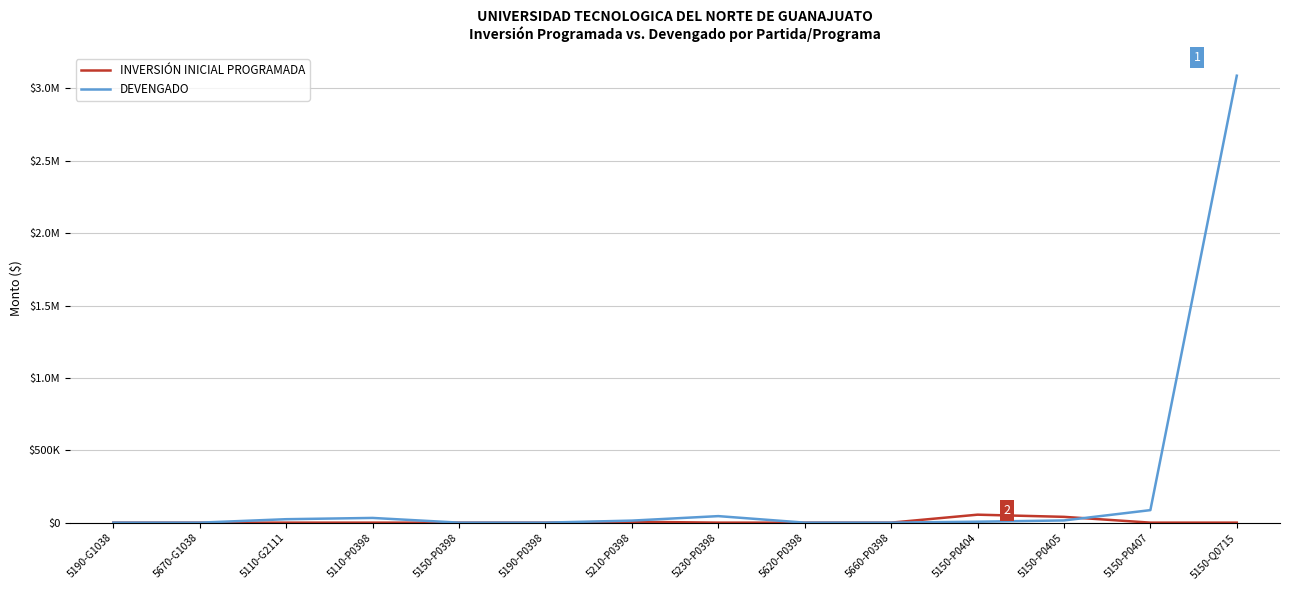

At which category is the sum across all series the highest?

5150-Q0715